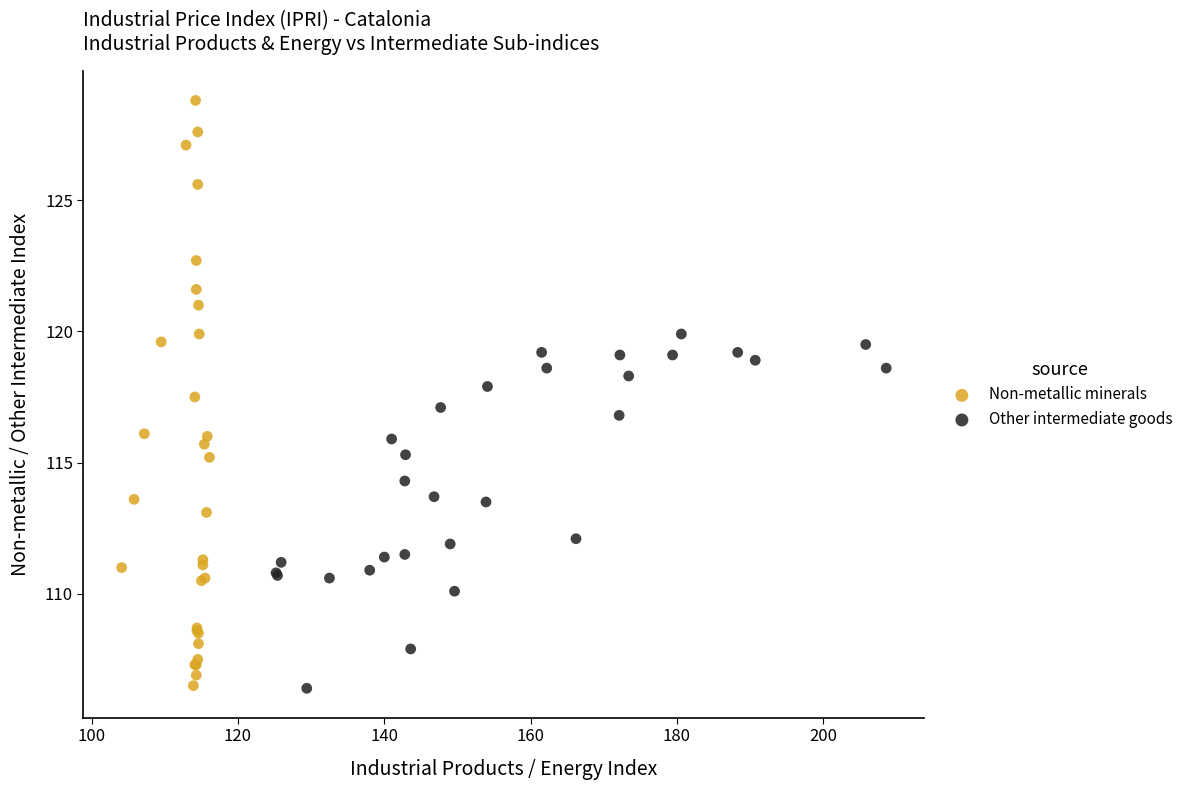

What are all the series names shown in the legend?

Non-metallic minerals, Other intermediate goods